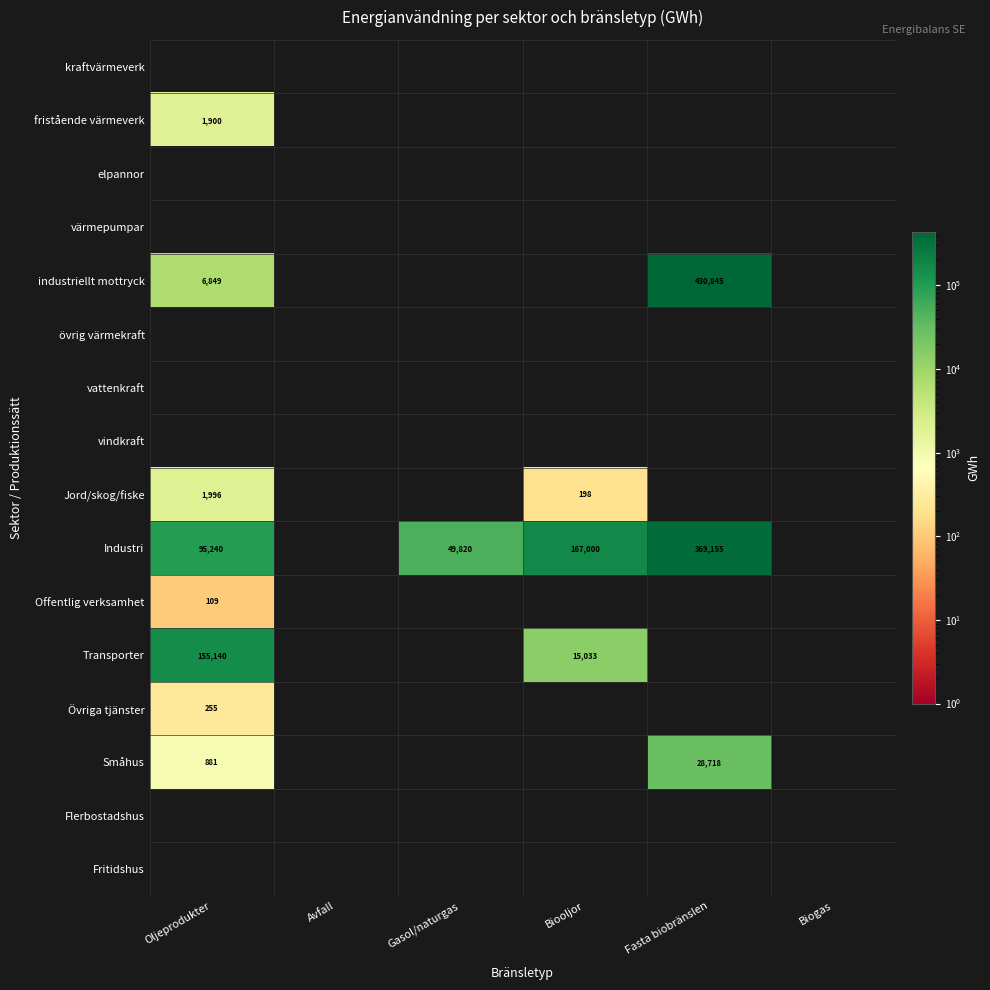

At which category does the chart reach its peak across all series?

Fasta biobränslen